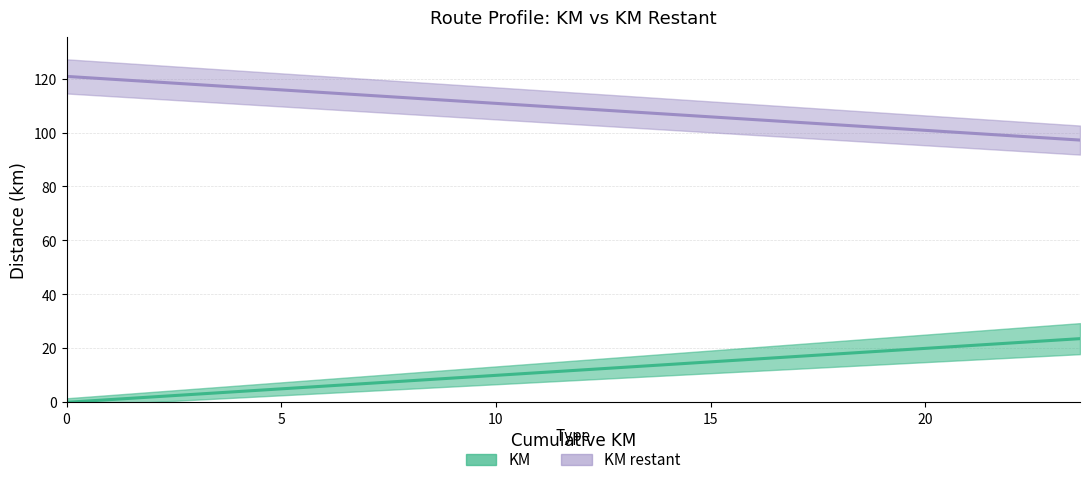

What is the difference between the maximum and minimum values in the KM restant series?

23.6